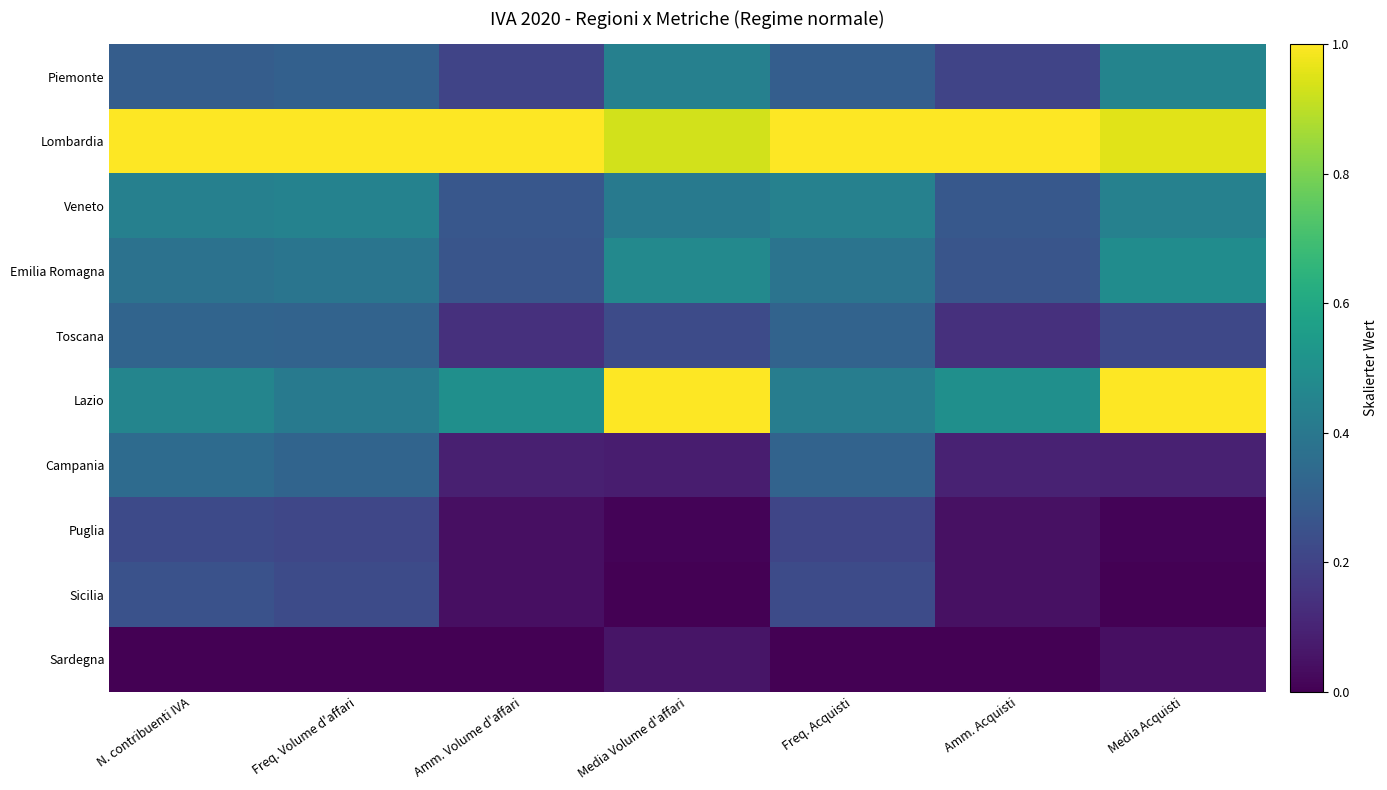

Reading left to right, what are all the values shown in this chart?

Piemonte: N. contribuenti IVA=0.3	Freq. Volume d'affari=0.3	Amm. Volume d'affari=0.2	Media Volume d'affari=0.4	Freq. Acquisti=0.3	Amm. Acquisti=0.2	Media Acquisti=0.5
Lombardia: N. contribuenti IVA=1.0	Freq. Volume d'affari=1.0	Amm. Volume d'affari=1.0	Media Volume d'affari=0.9	Freq. Acquisti=1.0	Amm. Acquisti=1.0	Media Acquisti=1.0
Veneto: N. contribuenti IVA=0.4	Freq. Volume d'affari=0.4	Amm. Volume d'affari=0.3	Media Volume d'affari=0.4	Freq. Acquisti=0.4	Amm. Acquisti=0.3	Media Acquisti=0.4
Emilia Romagna: N. contribuenti IVA=0.4	Freq. Volume d'affari=0.4	Amm. Volume d'affari=0.3	Media Volume d'affari=0.5	Freq. Acquisti=0.4	Amm. Acquisti=0.3	Media Acquisti=0.5
Toscana: N. contribuenti IVA=0.3	Freq. Volume d'affari=0.3	Amm. Volume d'affari=0.1	Media Volume d'affari=0.2	Freq. Acquisti=0.3	Amm. Acquisti=0.1	Media Acquisti=0.2
Lazio: N. contribuenti IVA=0.5	Freq. Volume d'affari=0.4	Amm. Volume d'affari=0.5	Media Volume d'affari=1.0	Freq. Acquisti=0.4	Amm. Acquisti=0.5	Media Acquisti=1.0
Campania: N. contribuenti IVA=0.3	Freq. Volume d'affari=0.3	Amm. Volume d'affari=0.1	Media Volume d'affari=0.1	Freq. Acquisti=0.3	Amm. Acquisti=0.1	Media Acquisti=0.1
Puglia: N. contribuenti IVA=0.2	Freq. Volume d'affari=0.2	Amm. Volume d'affari=0.0	Media Volume d'affari=0.0	Freq. Acquisti=0.2	Amm. Acquisti=0.0	Media Acquisti=0.0
Sicilia: N. contribuenti IVA=0.3	Freq. Volume d'affari=0.2	Amm. Volume d'affari=0.0	Media Volume d'affari=0.0	Freq. Acquisti=0.2	Amm. Acquisti=0.0	Media Acquisti=0.0
Sardegna: N. contribuenti IVA=0.0	Freq. Volume d'affari=0.0	Amm. Volume d'affari=0.0	Media Volume d'affari=0.1	Freq. Acquisti=0.0	Amm. Acquisti=0.0	Media Acquisti=0.0